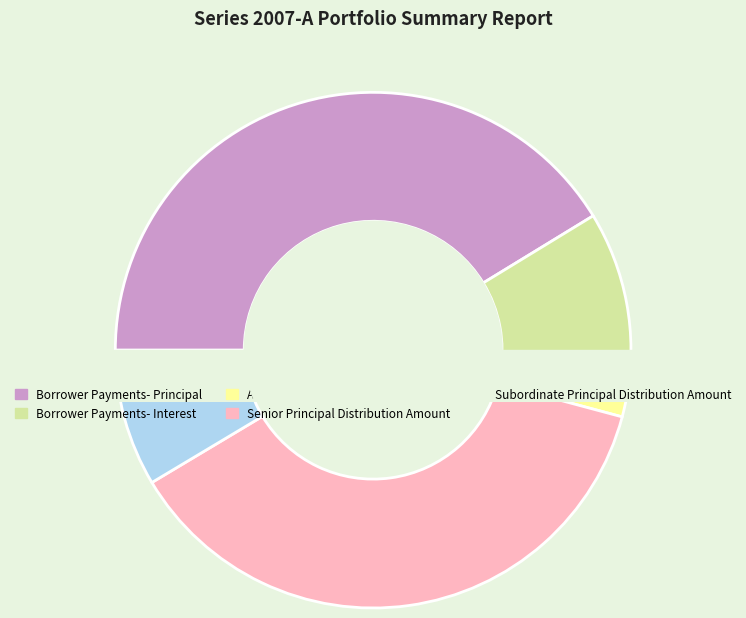

Count the number of slices in the pie.

5